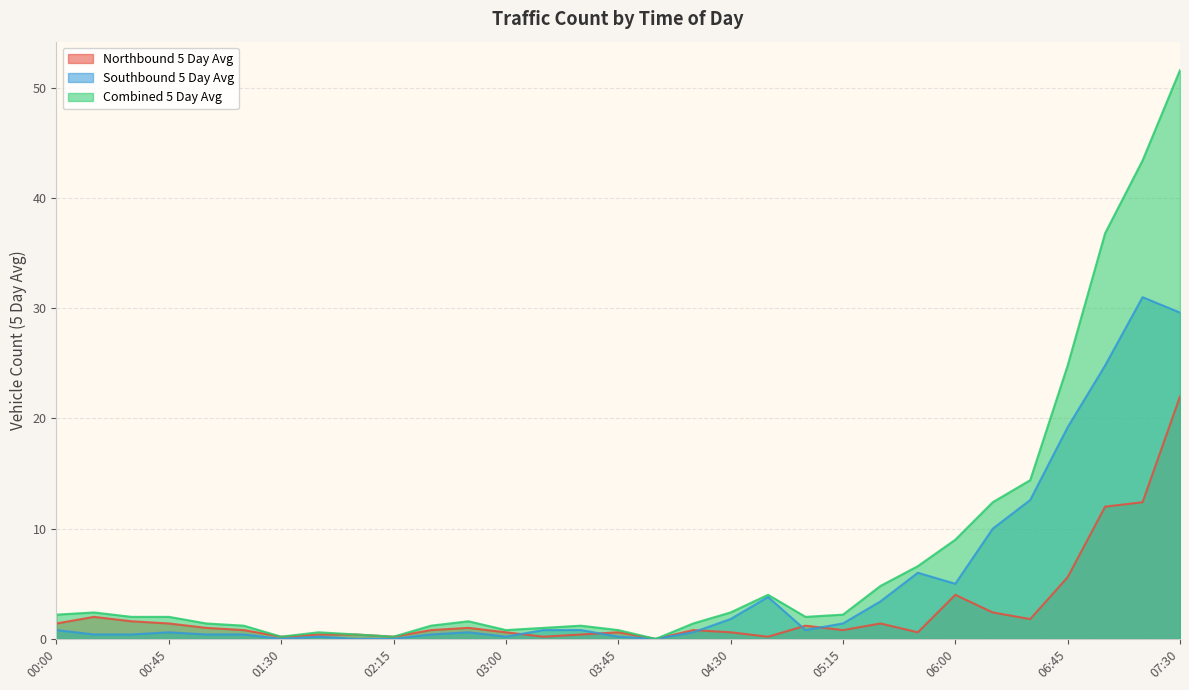

True or false: Northbound 5 Day Avg and Southbound 5 Day Avg intersect in this chart.

True